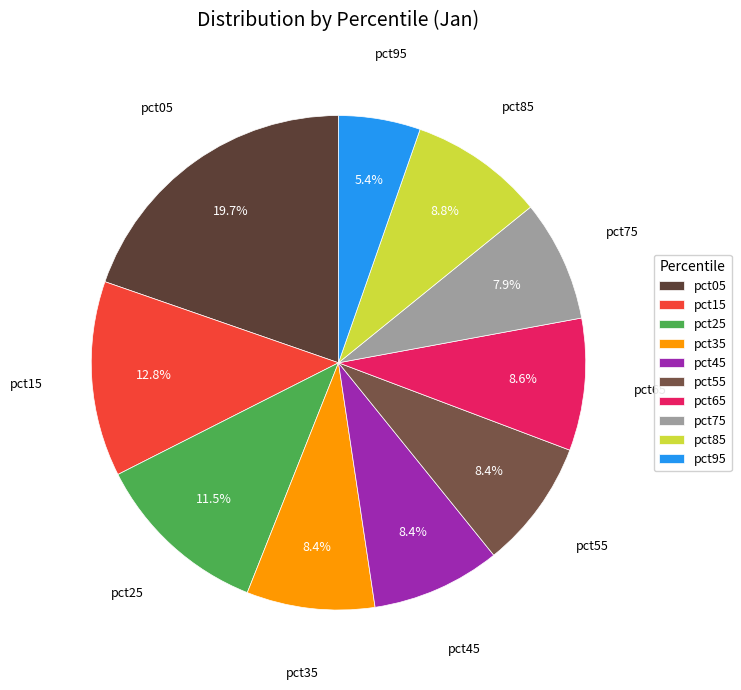

Is the sum of pct85 and pct35 greater than half?

No